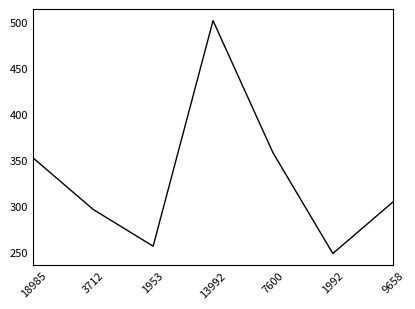

Is it true that the value at 3712 is 173?

False